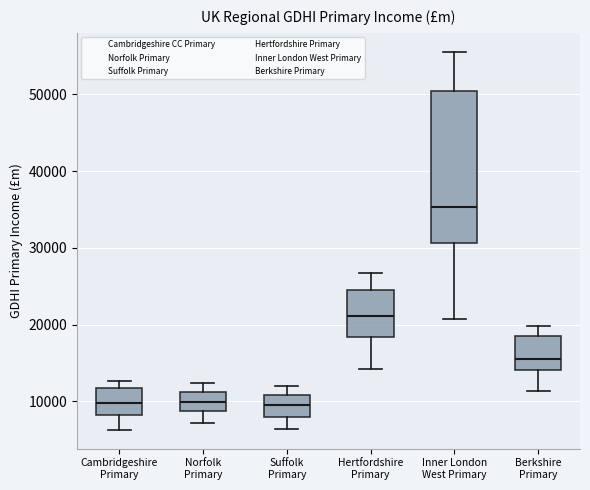

Reading left to right, read every box against the y-axis: the position of its median line, the range the box covers, and the ends of its whiskers. The values are not printed on the chart, so give them approximately, as read against the axis.

Cambridgeshire Primary: median 10000, box 8000 to 12000, whiskers 6000 to 13000
Norfolk Primary: median 10000, box 9000 to 11000, whiskers 7000 to 12000
Suffolk Primary: median 9000, box 8000 to 11000, whiskers 6000 to 12000
Hertfordshire Primary: median 21000, box 18000 to 25000, whiskers 14000 to 27000
Inner London West Primary: median 35000, box 31000 to 50000, whiskers 21000 to 56000
Berkshire Primary: median 16000, box 14000 to 18000, whiskers 11000 to 20000